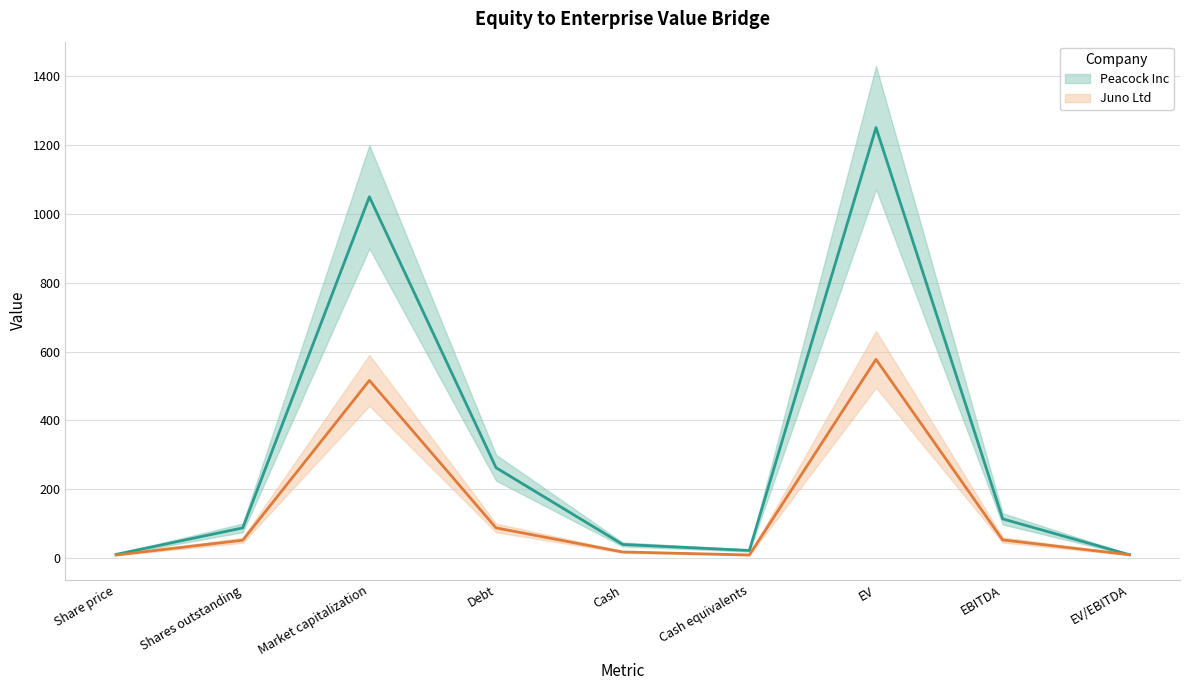

What is the maximum value shown in the chart?

1251.2